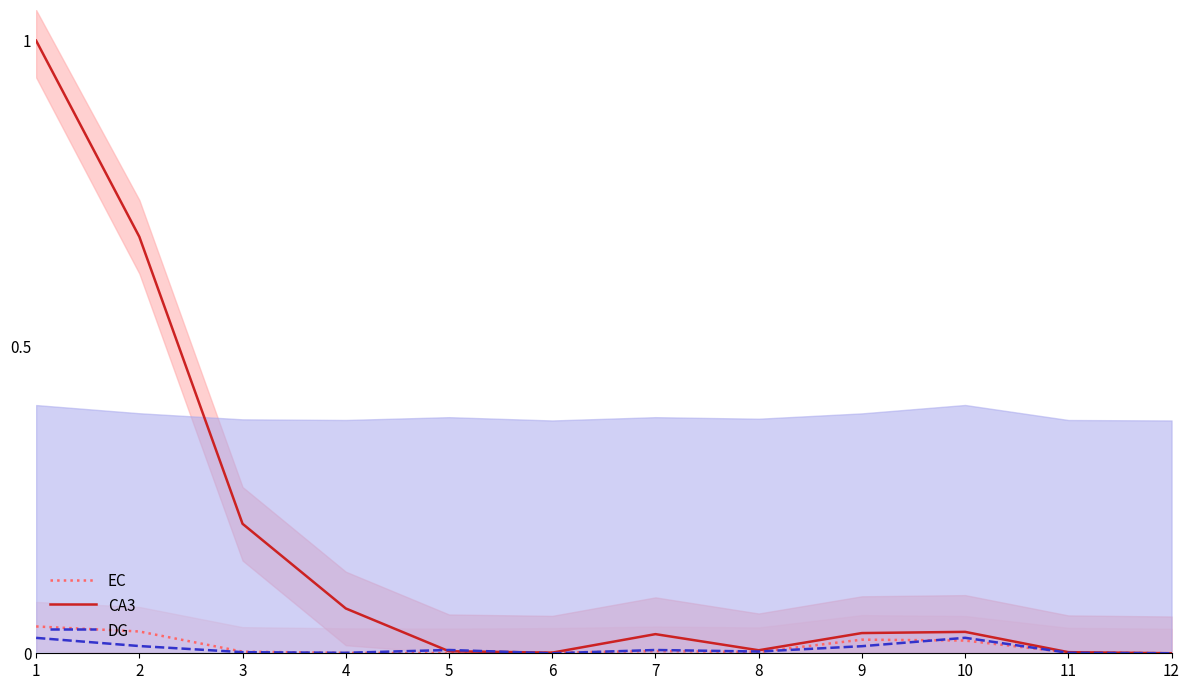

Rank the series at 11 from highest to lowest value.

CA3, EC, DG